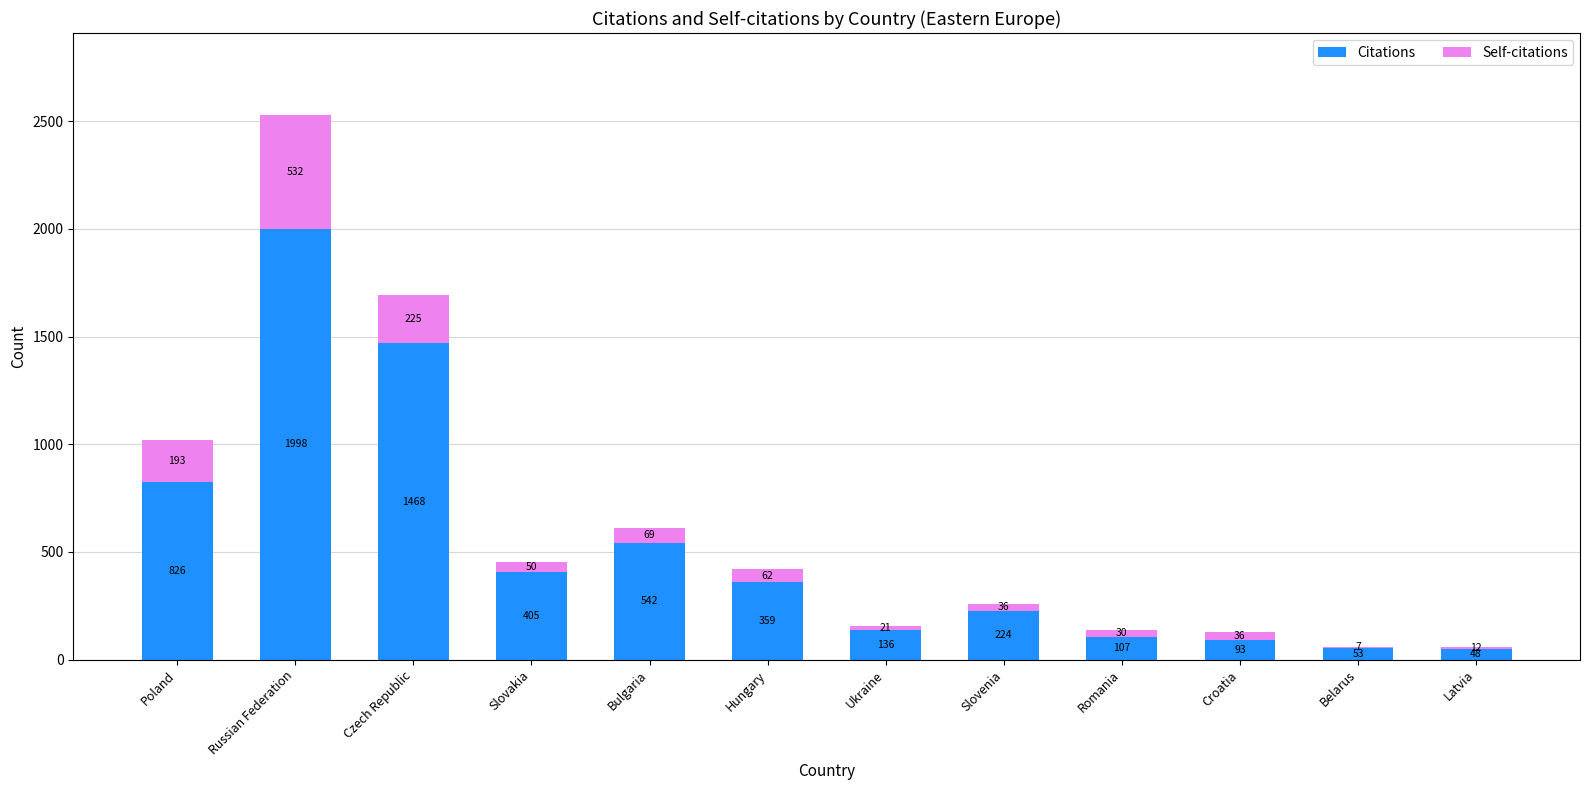

What is the maximum value for Citations?

1998